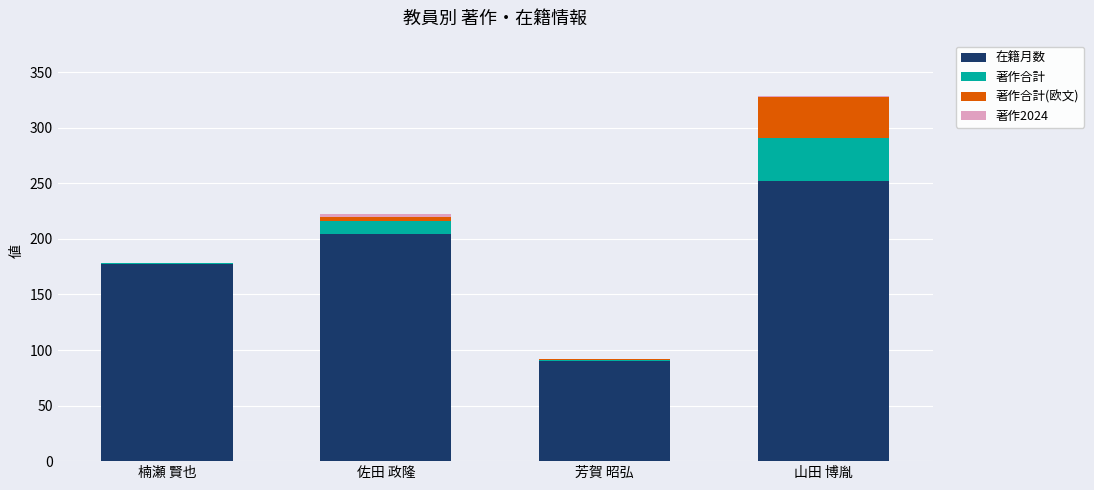

At which label does 在籍月数 reach its peak?

山田 博胤